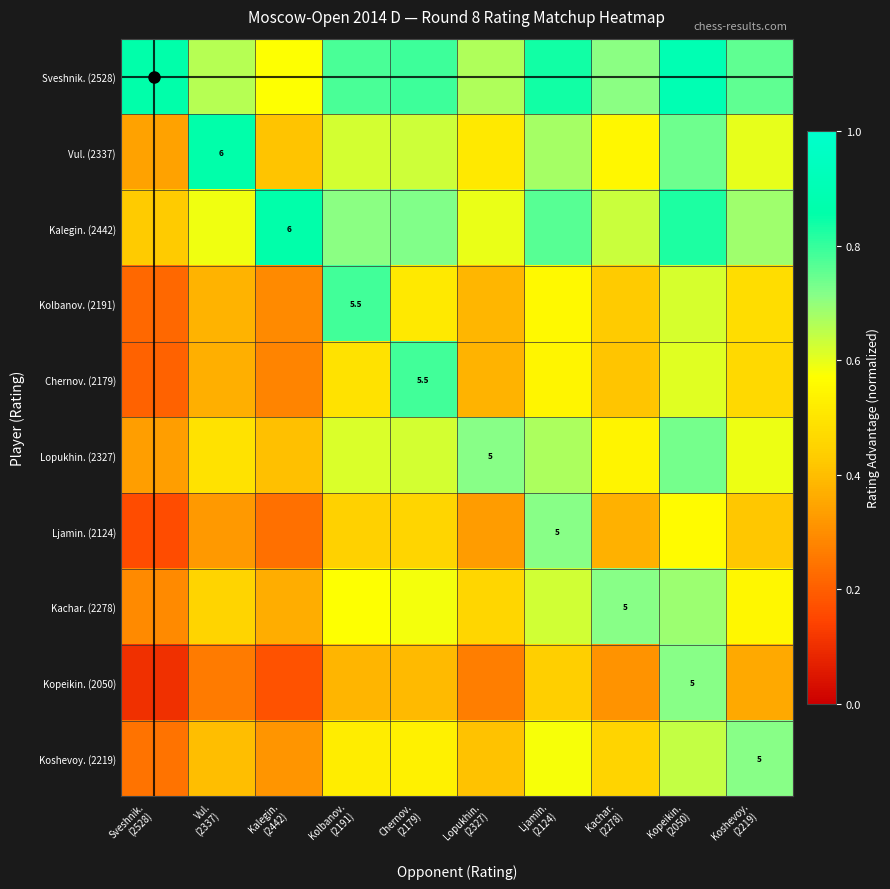

What is the difference between the highest and lowest values at Vul.
(2337)?

0.6